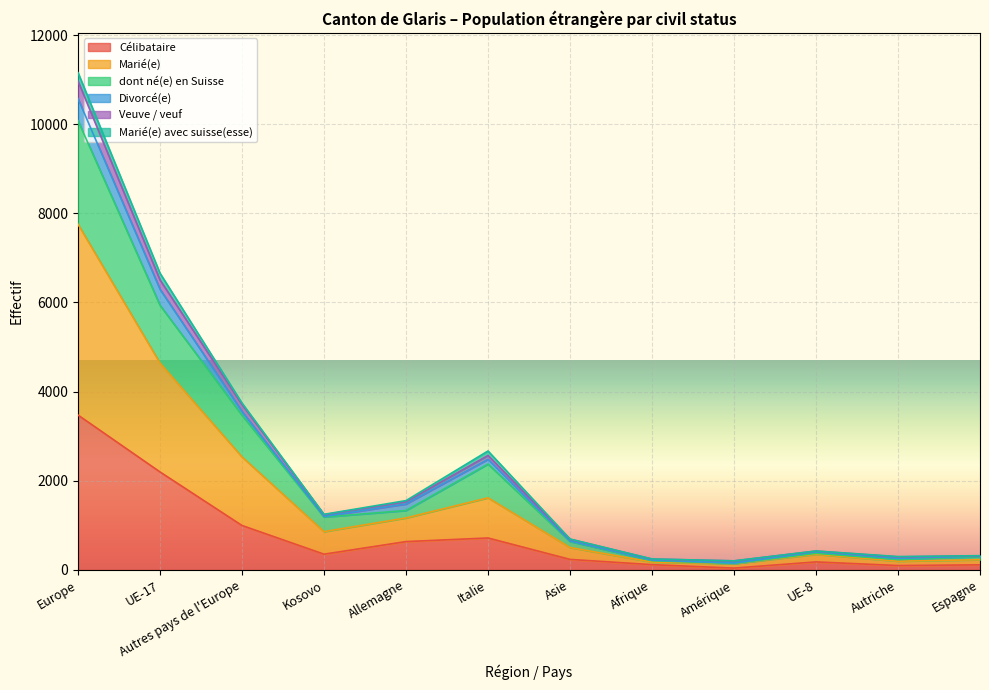

At which category is the sum across all series the highest?

Europe